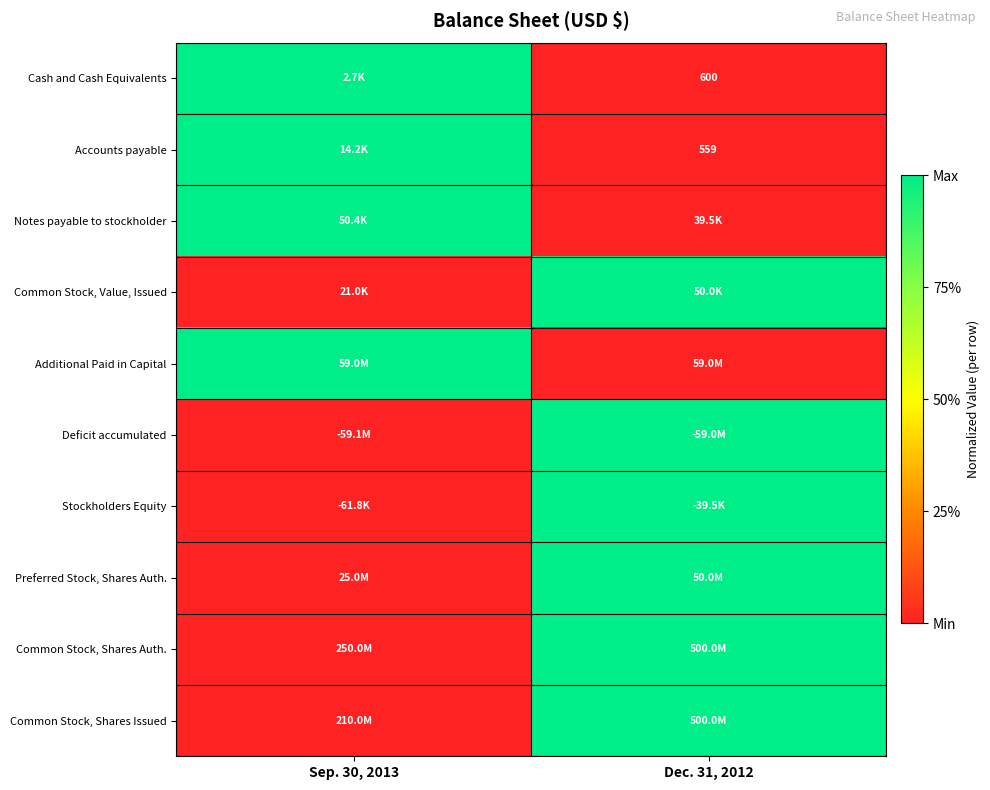

True or false: Accounts payable has a value of 857 at Dec. 31, 2012.

False